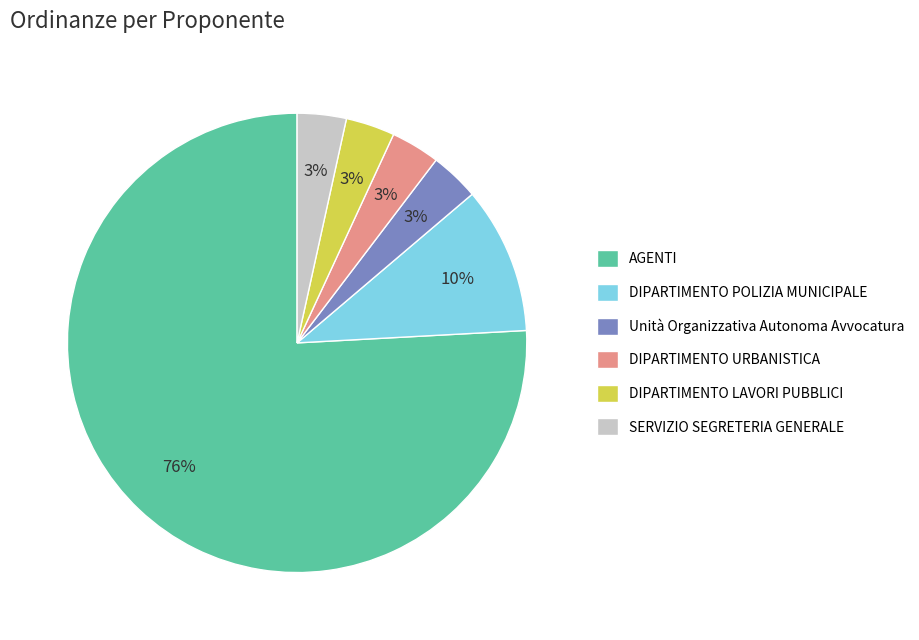

To the nearest percent, what percentage of the pie is DIPARTIMENTO LAVORI PUBBLICI?

3%